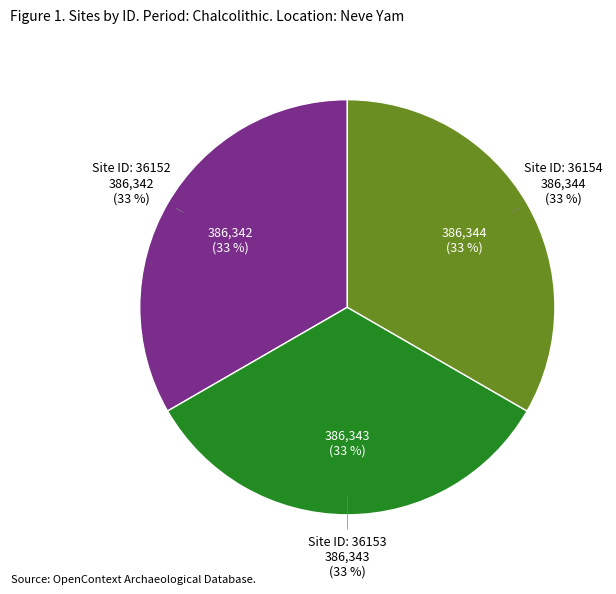

To the nearest percent, what percentage of the pie is 36152?

33%